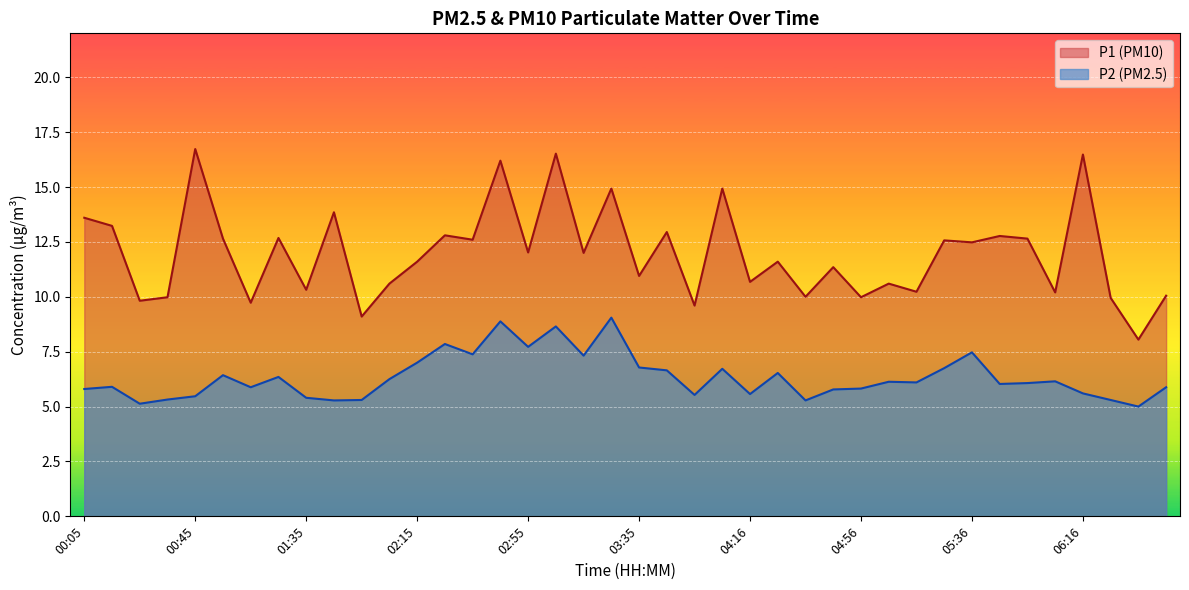

Does the chart display data point markers on the line(s)?

No